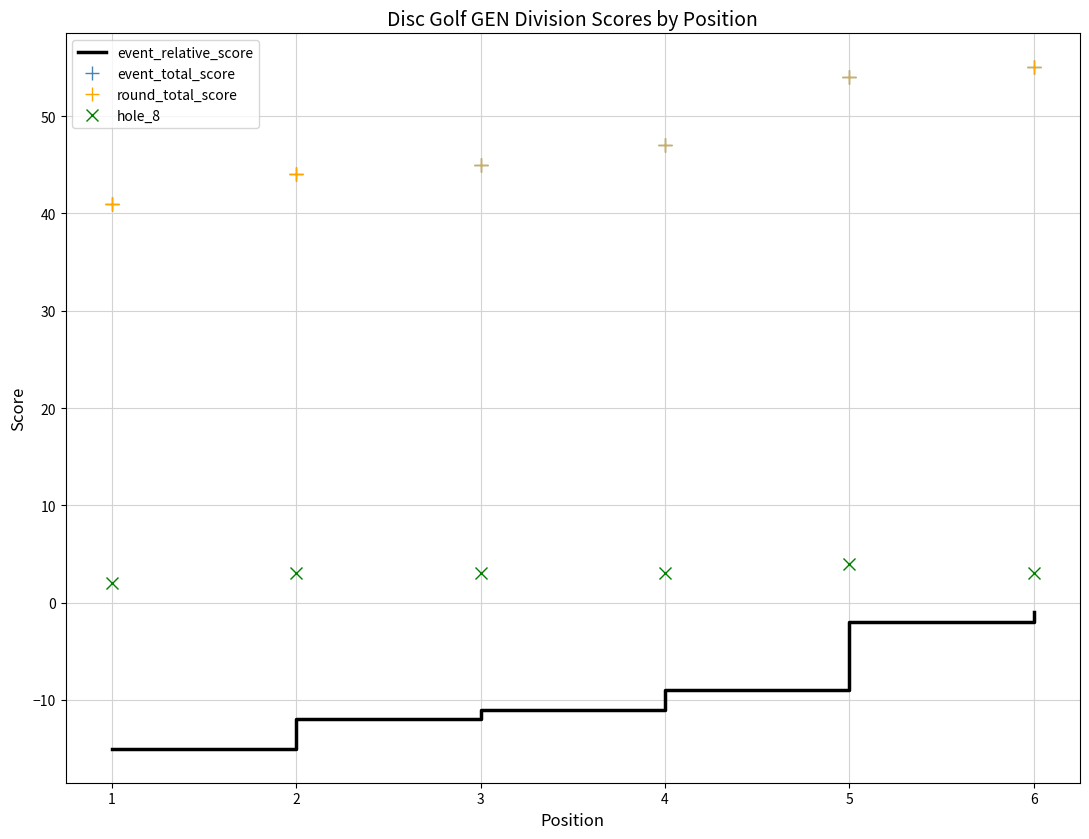

What is the maximum value for hole_8?

4